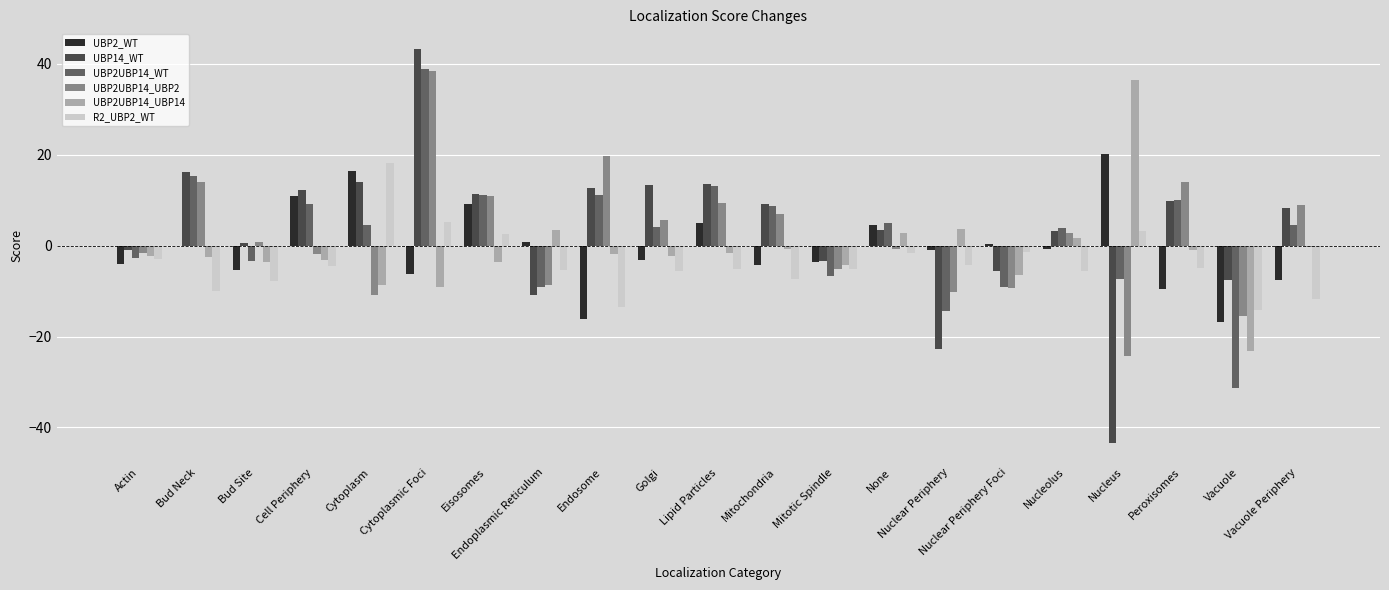

What is the sum of all UBP2_WT values?

-11.0